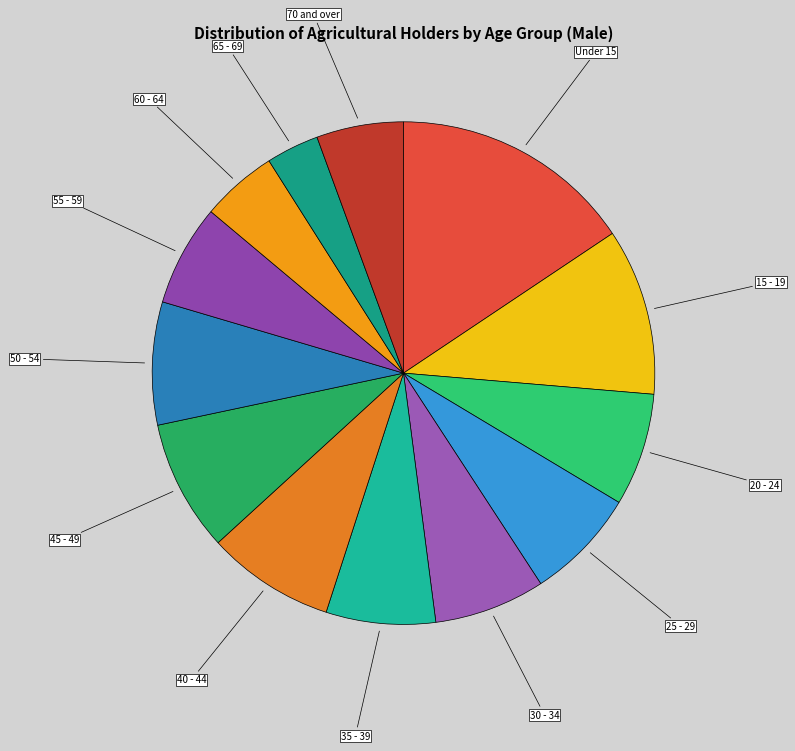

Count the number of slices in the pie.

13